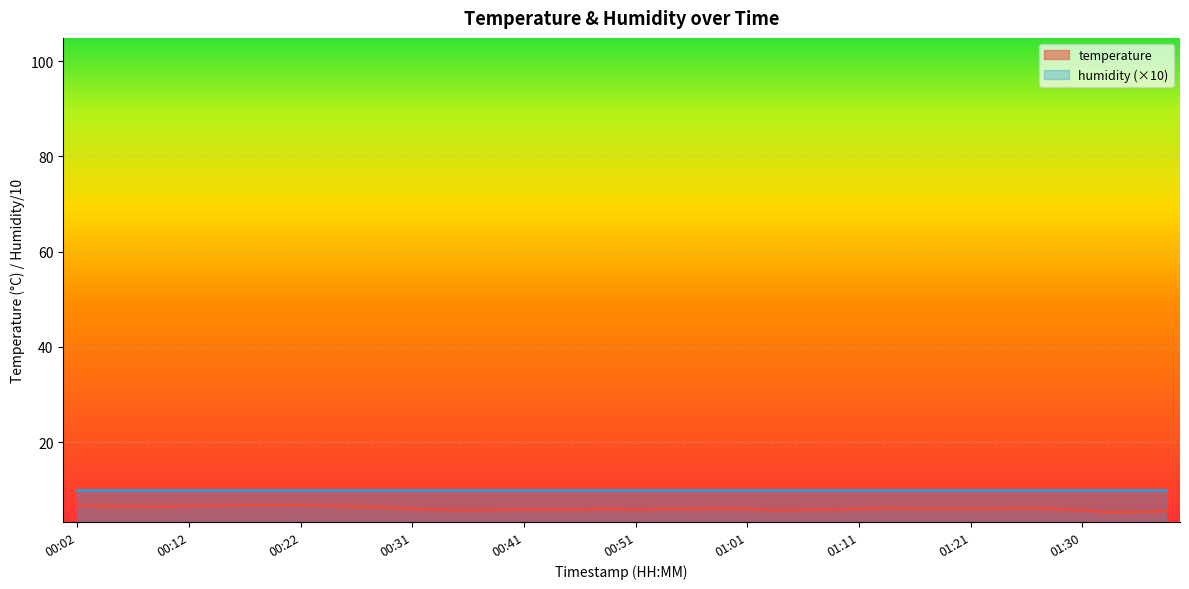

What is the maximum value shown in the chart?

10.0